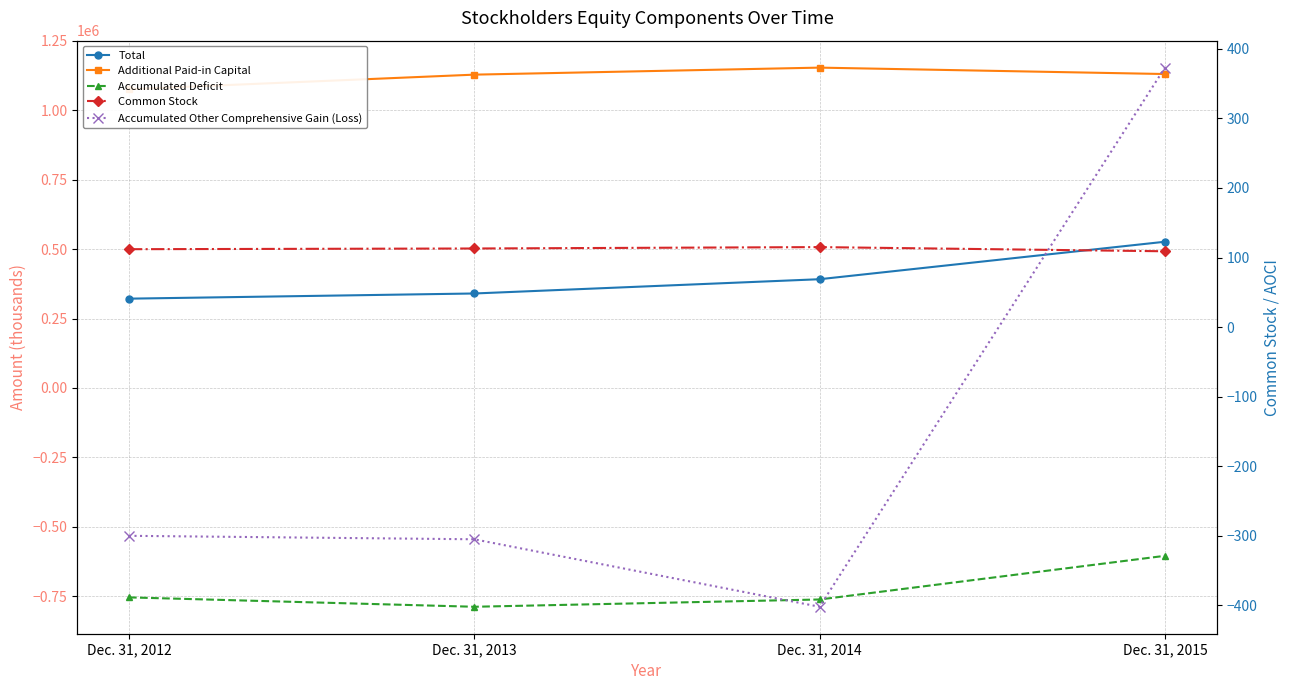

What is the difference between the highest and lowest values at Dec. 31, 2014?

1914961